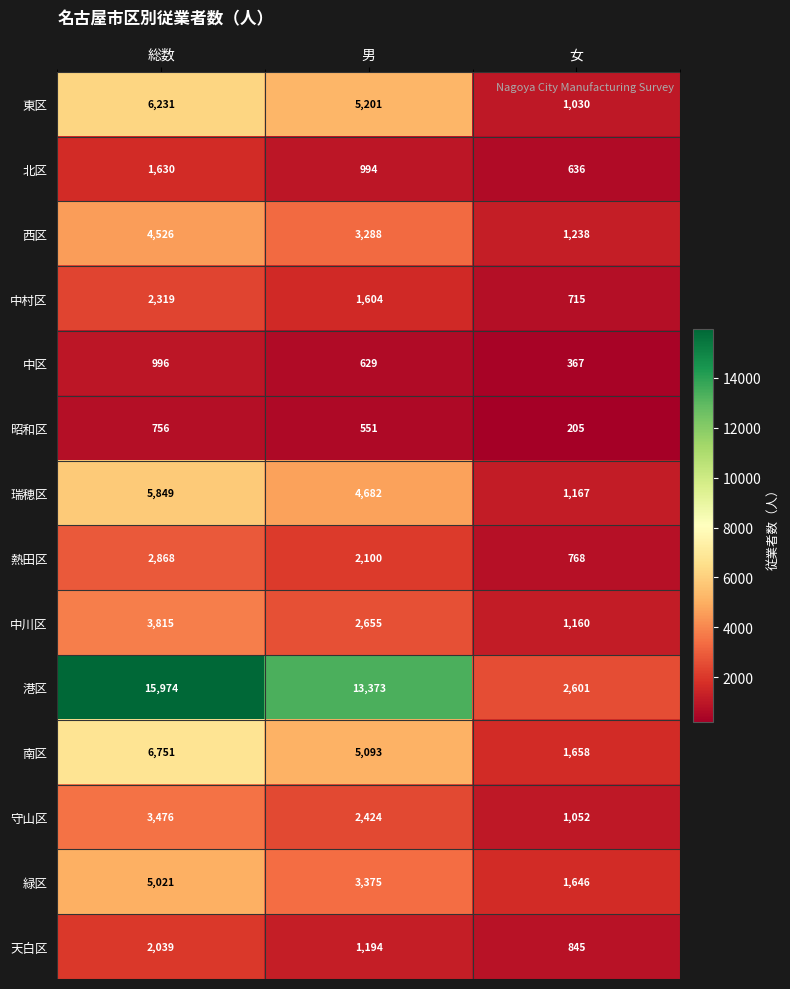

Rank the series at 男 from highest to lowest value.

港区, 東区, 南区, 瑞穂区, 緑区, 西区, 中川区, 守山区, 熱田区, 中村区, 天白区, 北区, 中区, 昭和区